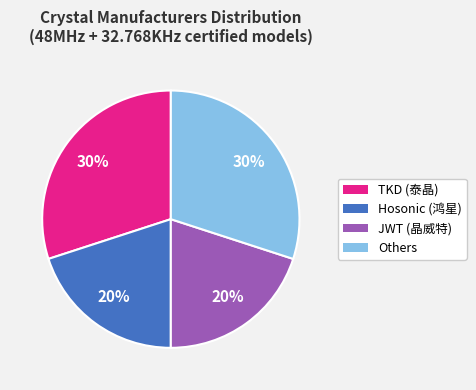

To the nearest percent, what is the difference between the largest and smallest slice percentages?

10%